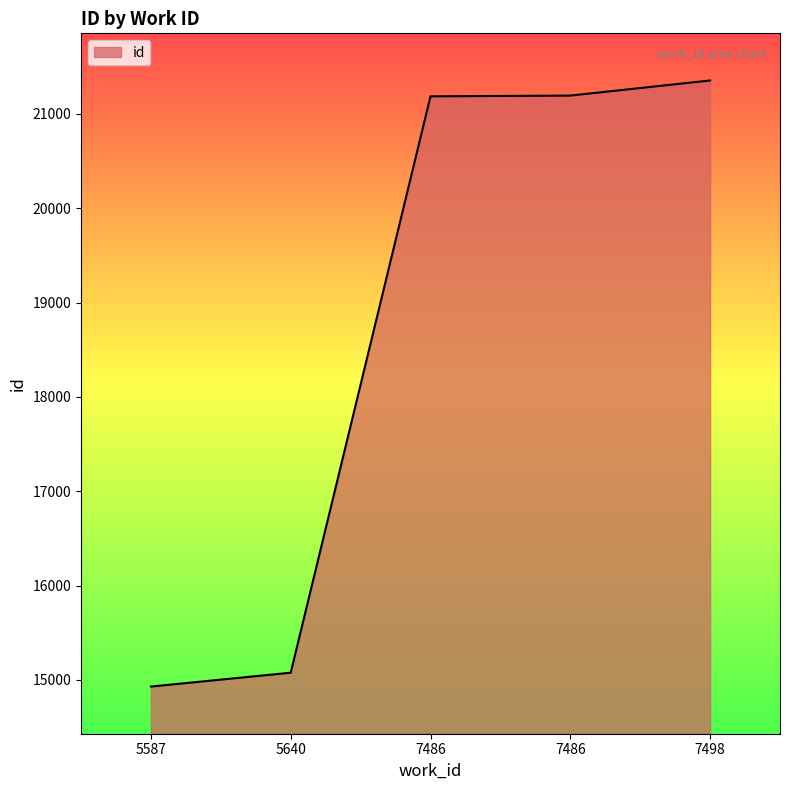

What is the value of the 4th point from the left?

21187